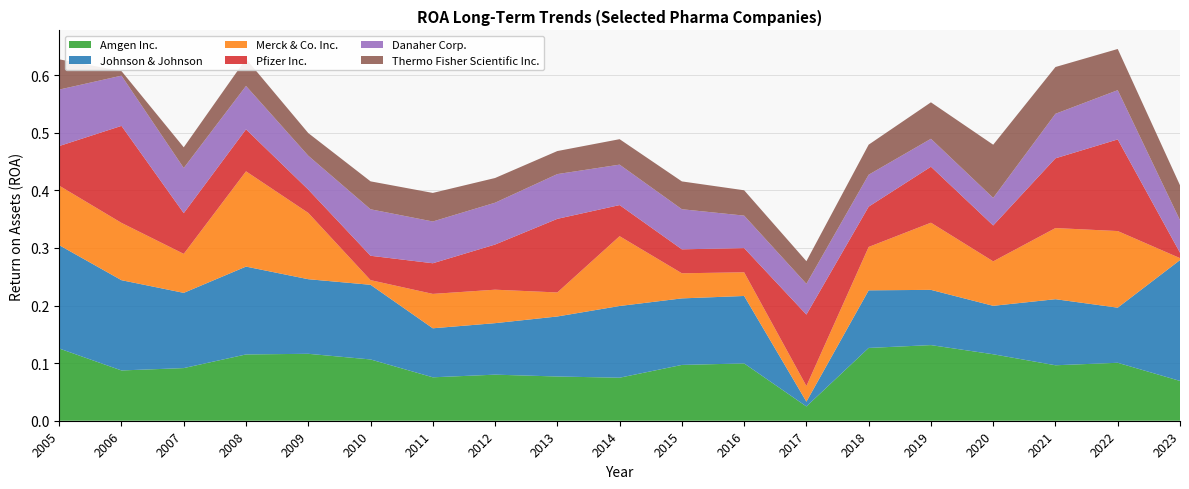

Reading left to right, what are all the values shown in this chart?

Amgen Inc.: 0.1	0.1	0.1	0.1	0.1	0.1	0.1	0.1	0.1	0.1	0.1	0.1	0.0	0.1	0.1	0.1	0.1	0.1	0.1
Johnson & Johnson: 0.2	0.2	0.1	0.2	0.1	0.1	0.1	0.1	0.1	0.1	0.1	0.1	0.0	0.1	0.1	0.1	0.1	0.1	0.2
Merck & Co. Inc.: 0.1	0.1	0.1	0.2	0.1	0.0	0.1	0.1	0.0	0.1	0.0	0.0	0.0	0.1	0.1	0.1	0.1	0.1	0.0
Pfizer Inc.: 0.1	0.2	0.1	0.1	0.0	0.0	0.1	0.1	0.1	0.1	0.0	0.0	0.1	0.1	0.1	0.1	0.1	0.2	0.0
Danaher Corp.: 0.1	0.1	0.1	0.1	0.1	0.1	0.1	0.1	0.1	0.1	0.1	0.1	0.1	0.1	0.0	0.0	0.1	0.1	0.1
Thermo Fisher Scientific Inc.: 0.1	0.0	0.0	0.0	0.0	0.0	0.0	0.0	0.0	0.0	0.0	0.0	0.0	0.1	0.1	0.1	0.1	0.1	0.1